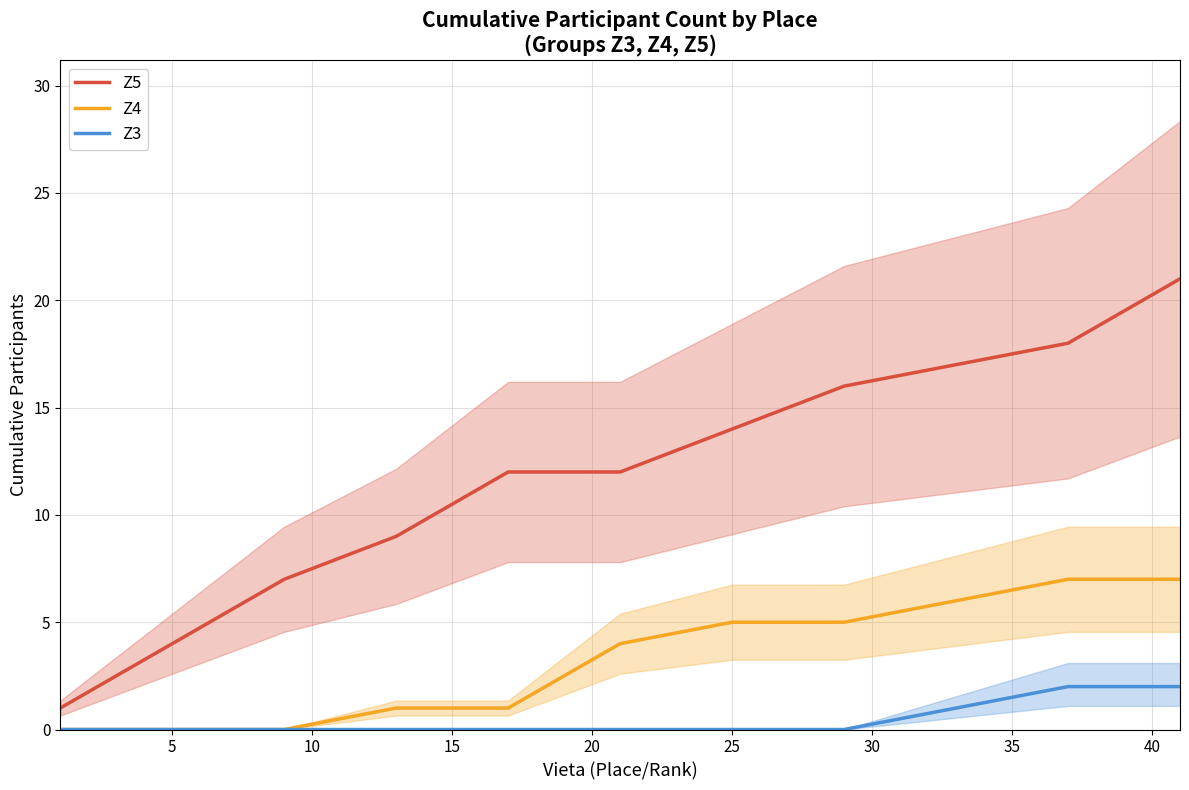

Which series has the widest spread of values?

Z5